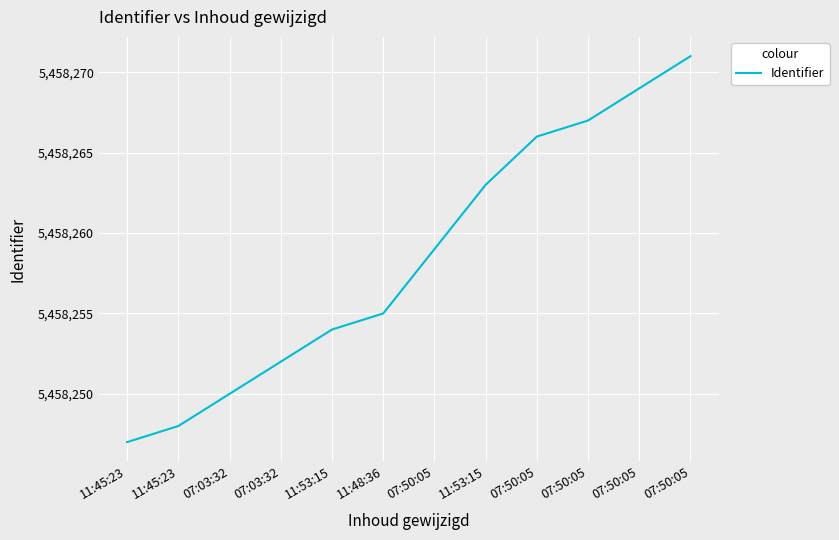

How many lines are shown in the chart?

1